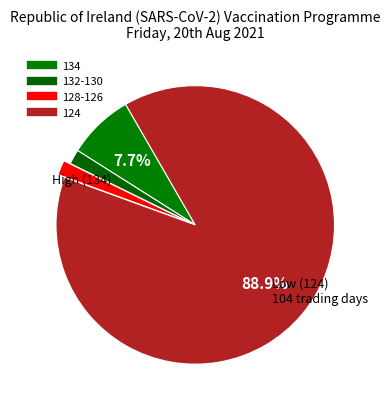

How many segments does this pie chart have?

4